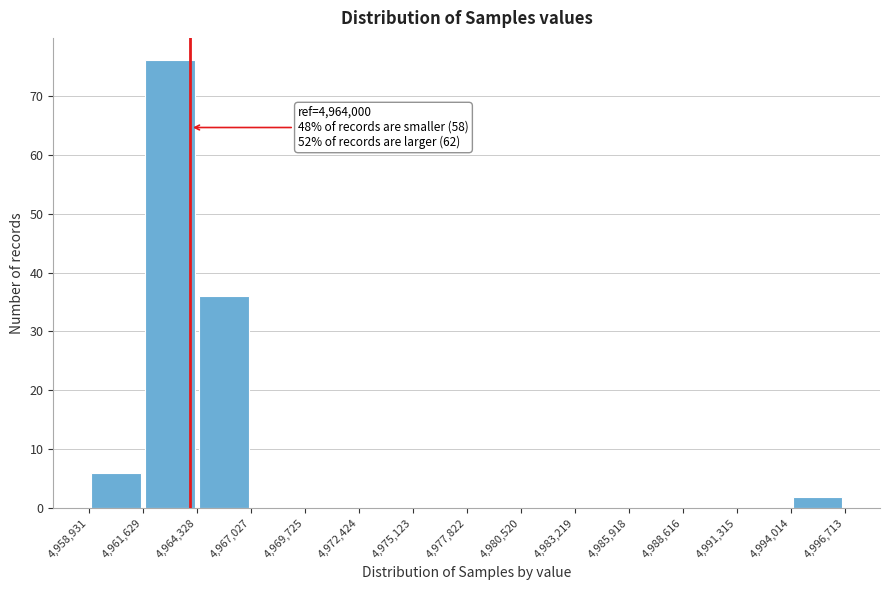

Over which range of the x-axis is the bar tallest?

4,961,629 to 4,964,328